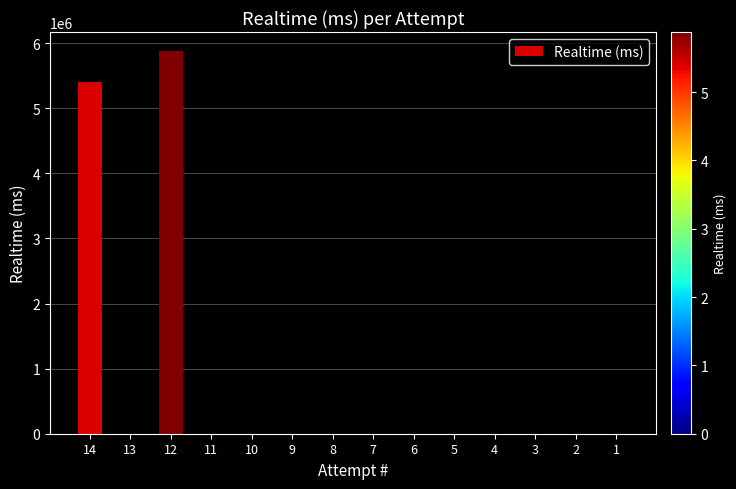

Are the bars grouped side by side (vs. stacked)?

No